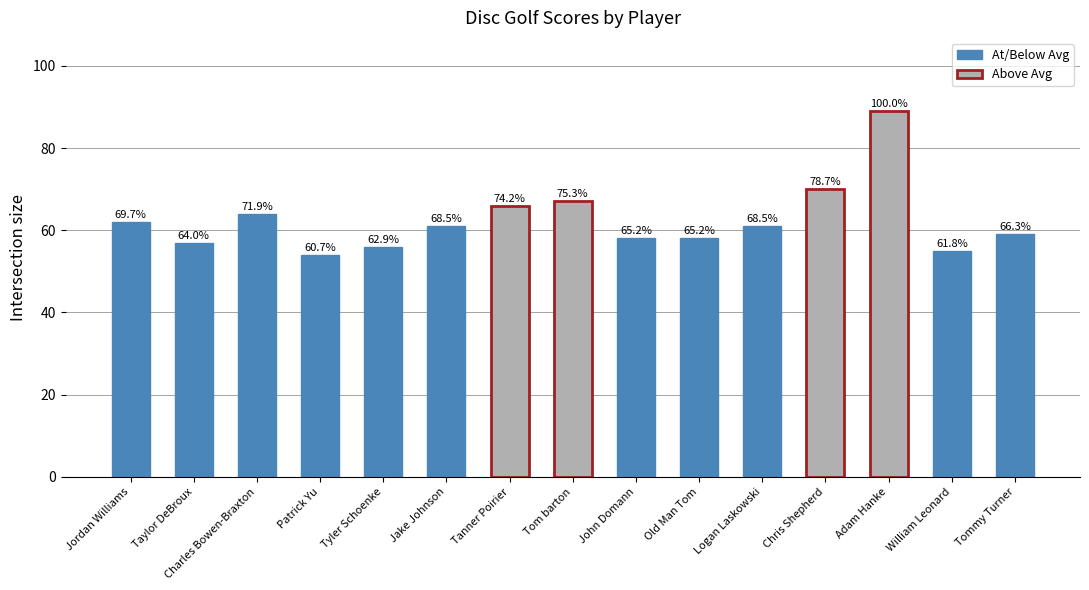

List the labels in order of value, smallest first.

Patrick Yu, William Leonard, Tyler Schoenke, Taylor DeBroux, John Domann, Old Man Tom, Tommy Turner, Jake Johnson, Logan Laskowski, Jordan Williams, Charles Bowen-Braxton, Tanner Poirier, Tom barton, Chris Shepherd, Adam Hanke